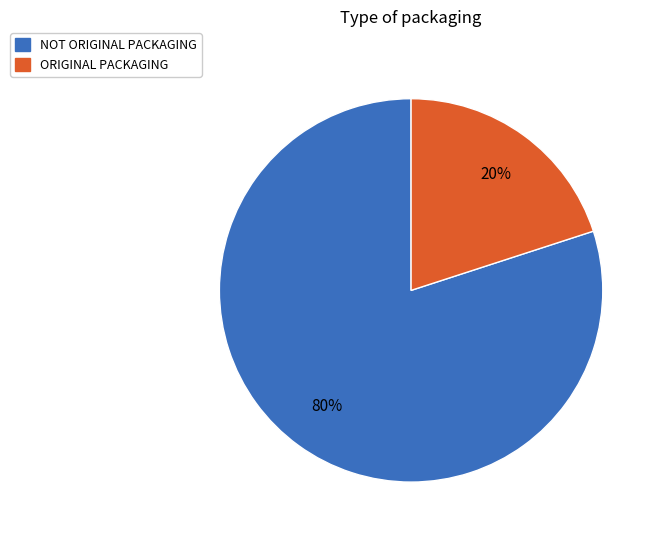

Between NOT ORIGINAL PACKAGING and ORIGINAL PACKAGING, which is larger?

NOT ORIGINAL PACKAGING